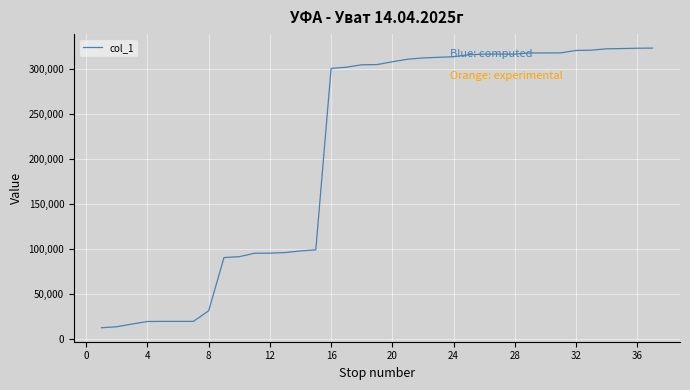

What is the sum of all values?

7725137